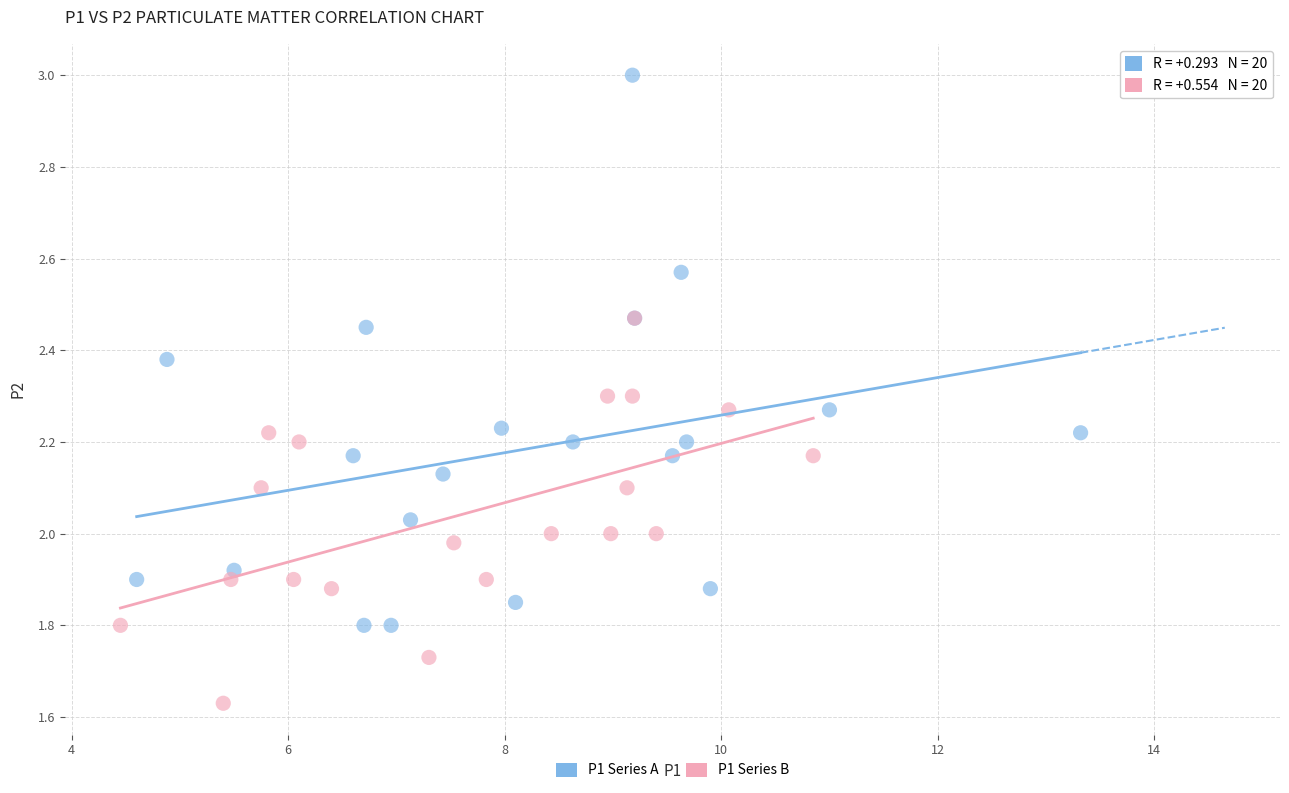

Which series has the largest Y range (max minus min)?

P1 Series A